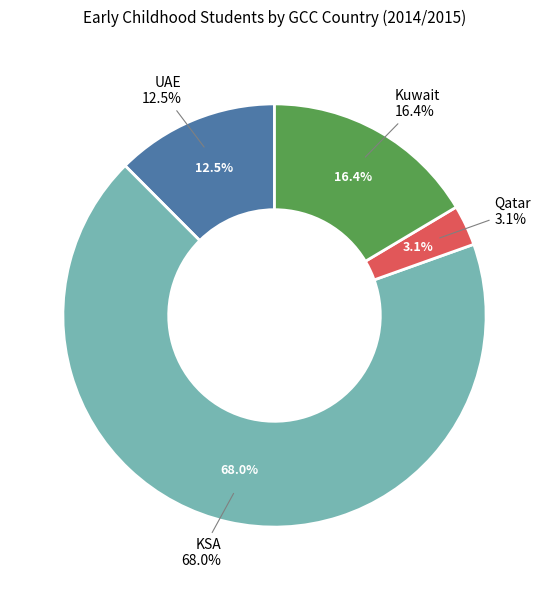

What is the largest slice in the pie chart?

KSA